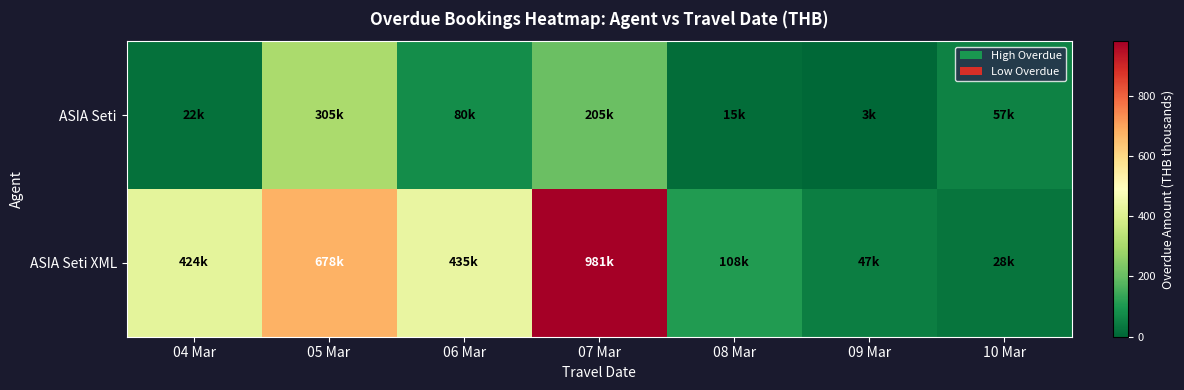

Rank the series at 06 Mar from highest to lowest value.

ASIA Seti XML, ASIA Seti